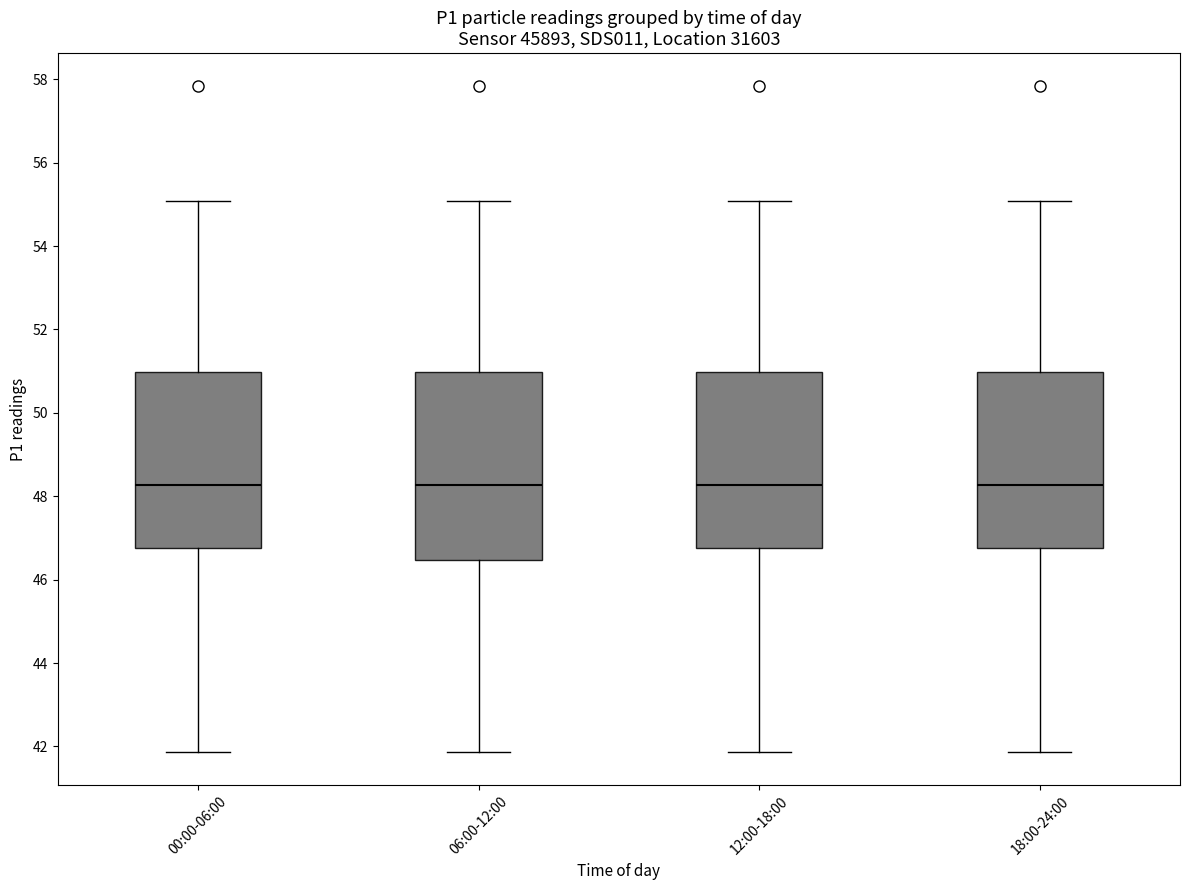

Reading left to right, transcribe this box plot: for each box, give where its median line is, the range the box spans, and where its two whiskers end, as read against the y-axis. The values are not printed on the chart, so give them approximately, as read against the axis.

00:00-06:00: median 48.2, box 46.8 to 51.0, whiskers 41.8 to 55.0
06:00-12:00: median 48.2, box 46.4 to 51.0, whiskers 41.8 to 55.0
12:00-18:00: median 48.2, box 46.8 to 51.0, whiskers 41.8 to 55.0
18:00-24:00: median 48.2, box 46.8 to 51.0, whiskers 41.8 to 55.0